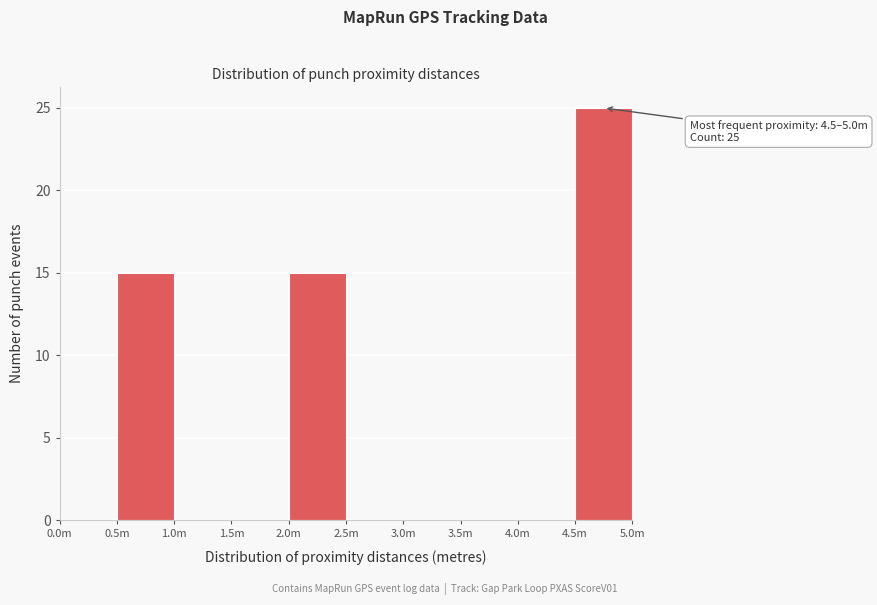

Reading left to right, what are all the values shown in this chart?

0.0m=0	0.5m=15	1.0m=0	1.5m=0	2.0m=15	2.5m=0	3.0m=0	3.5m=0	4.0m=0	4.5m=25